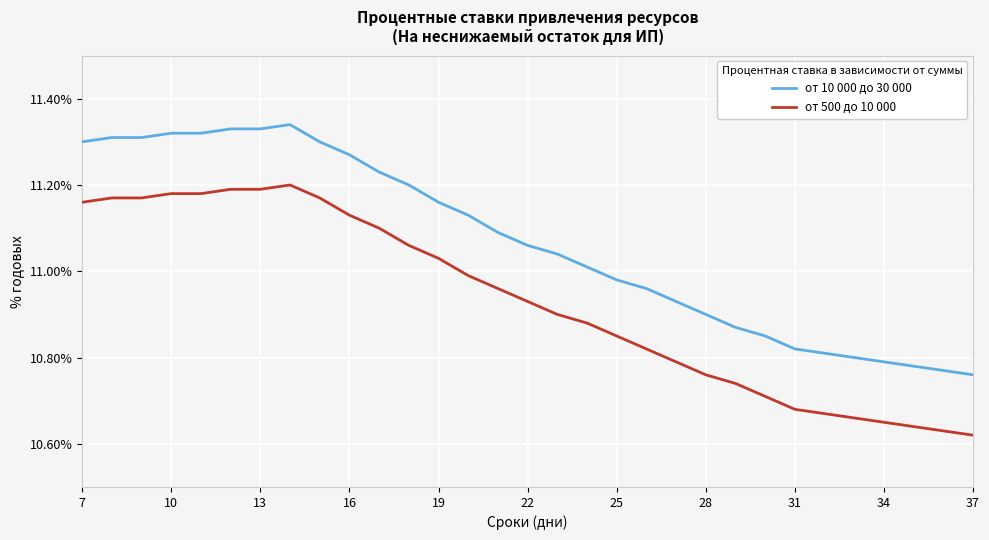

Rank the series by their average value, from highest to lowest.

от 10 000 до 30 000, от 500 до 10 000